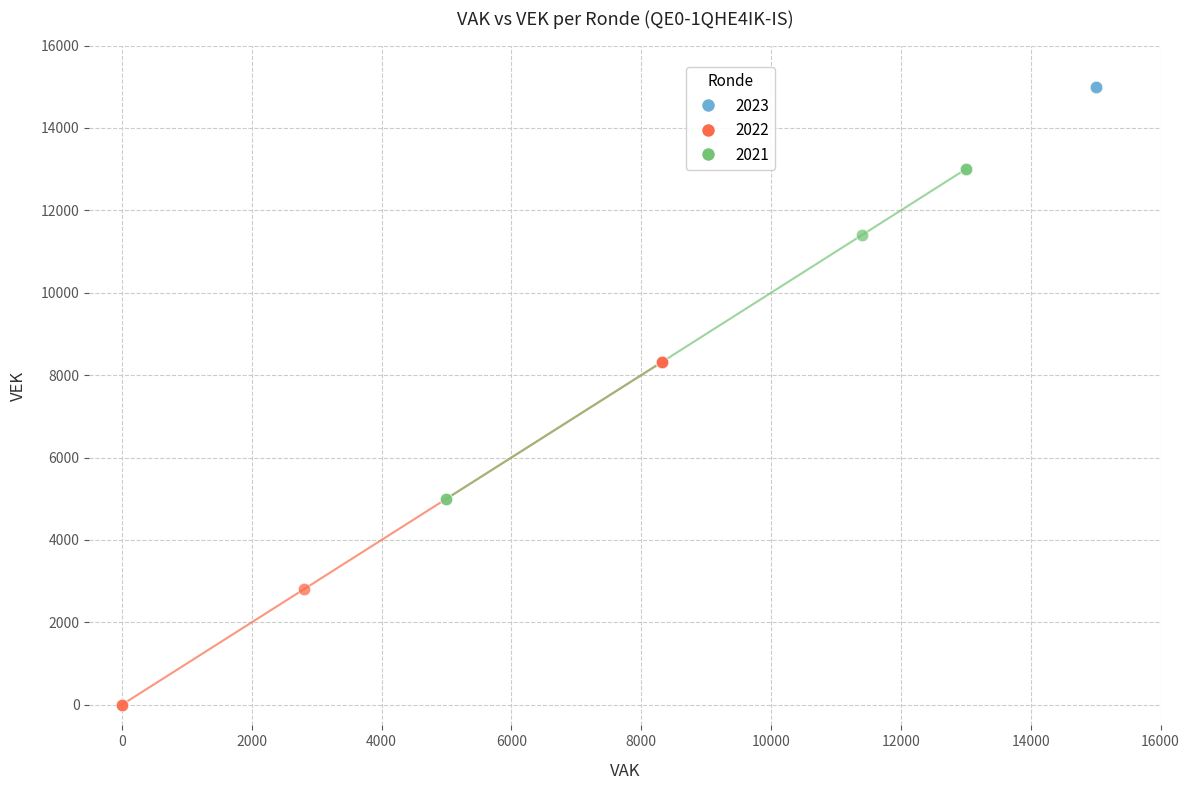

Which series reaches the minimum Y coordinate?

2022